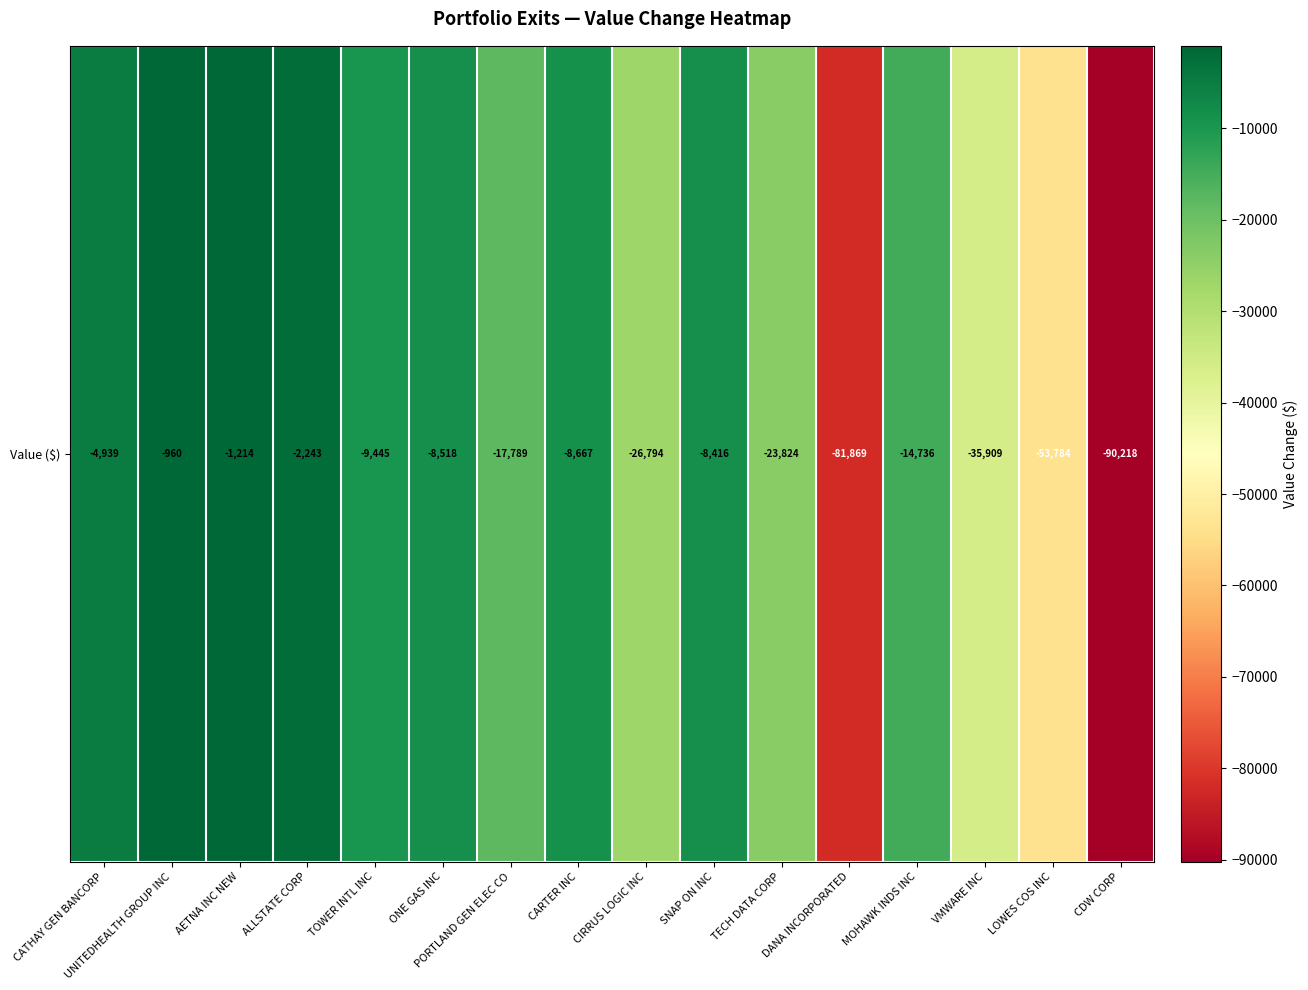

The chart shows a value of -132706 at CDW CORP. True or false?

False